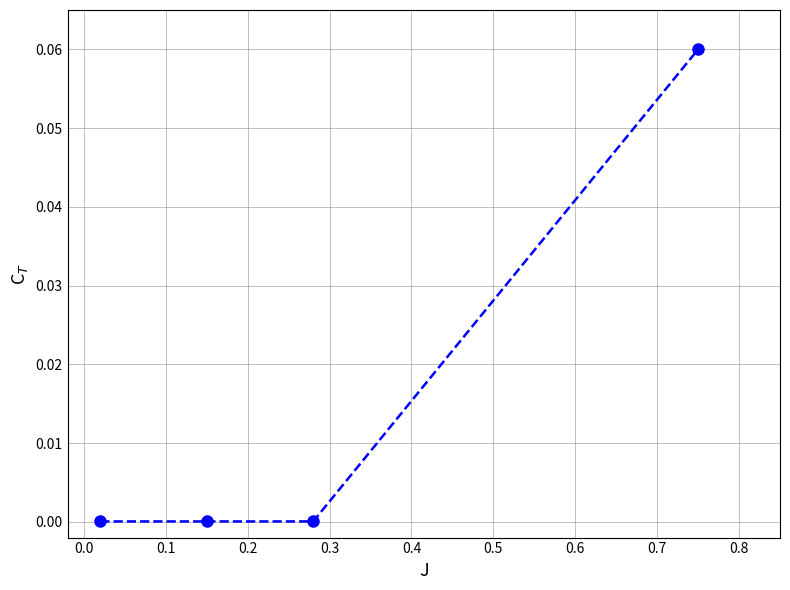

What is the maximum value shown in the chart?

0.1